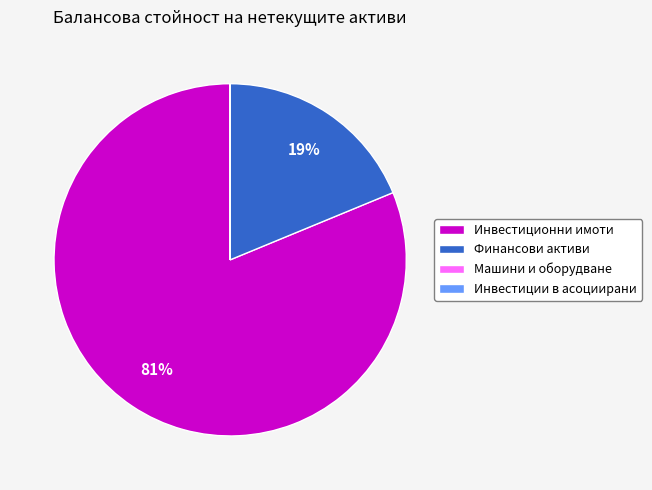

True or false: Инвестиционни имоти accounts for 94% of the total.

False